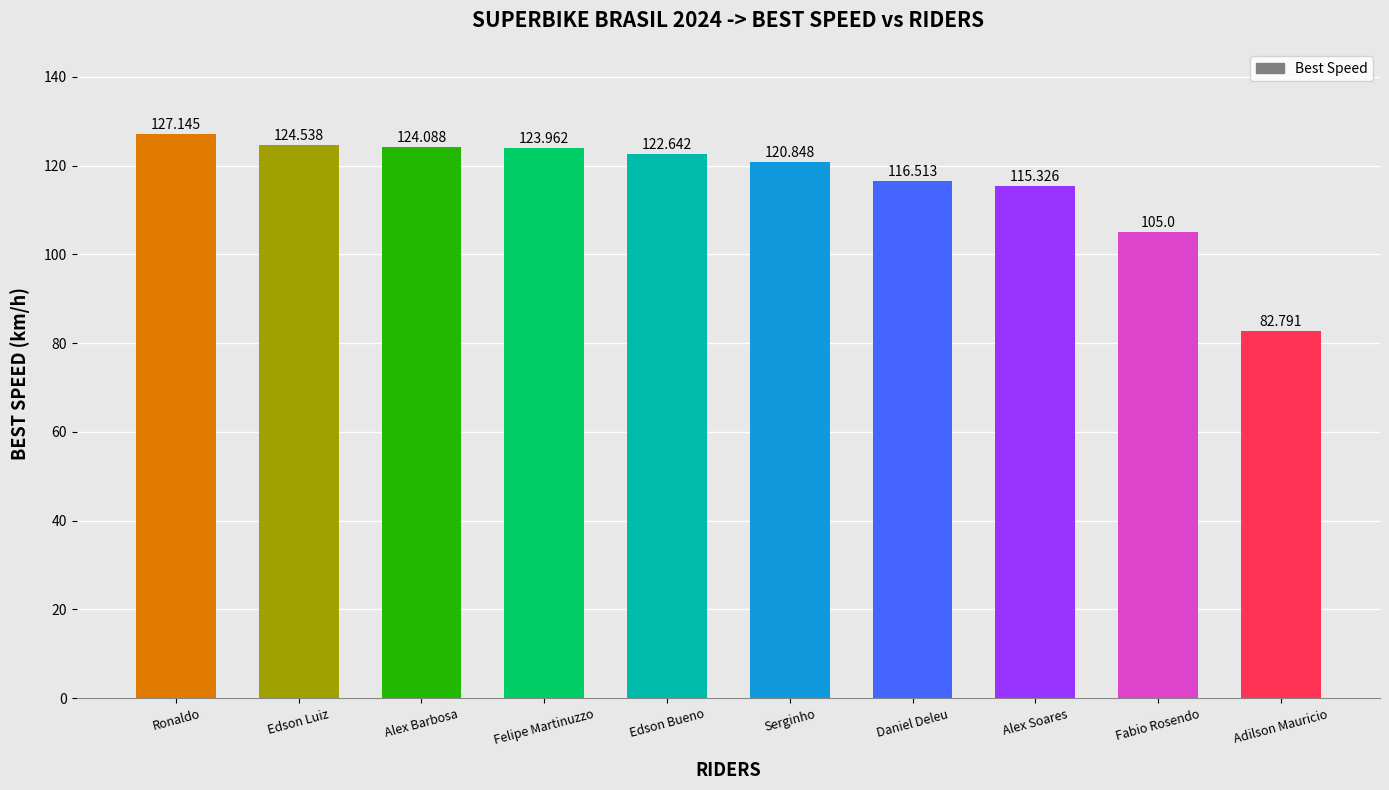

Where does the data first go above 122?

Ronaldo